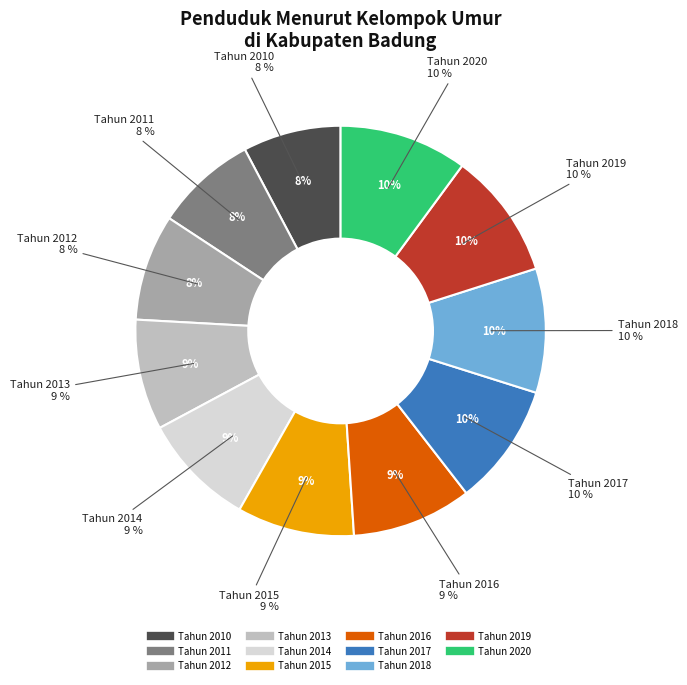

Which slice is the smallest?

Tahun 2010